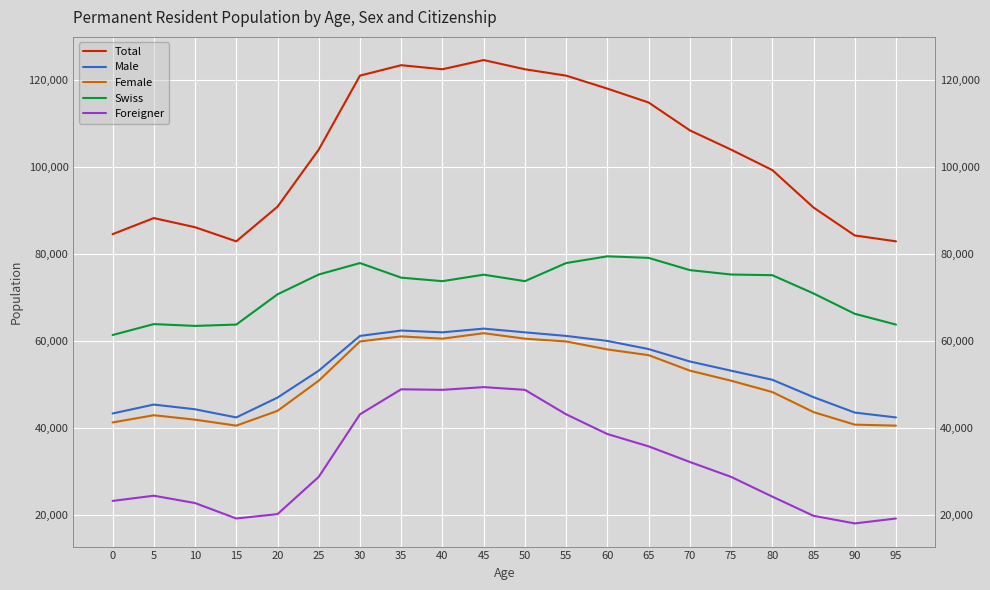

How many series are shown in this chart?

5